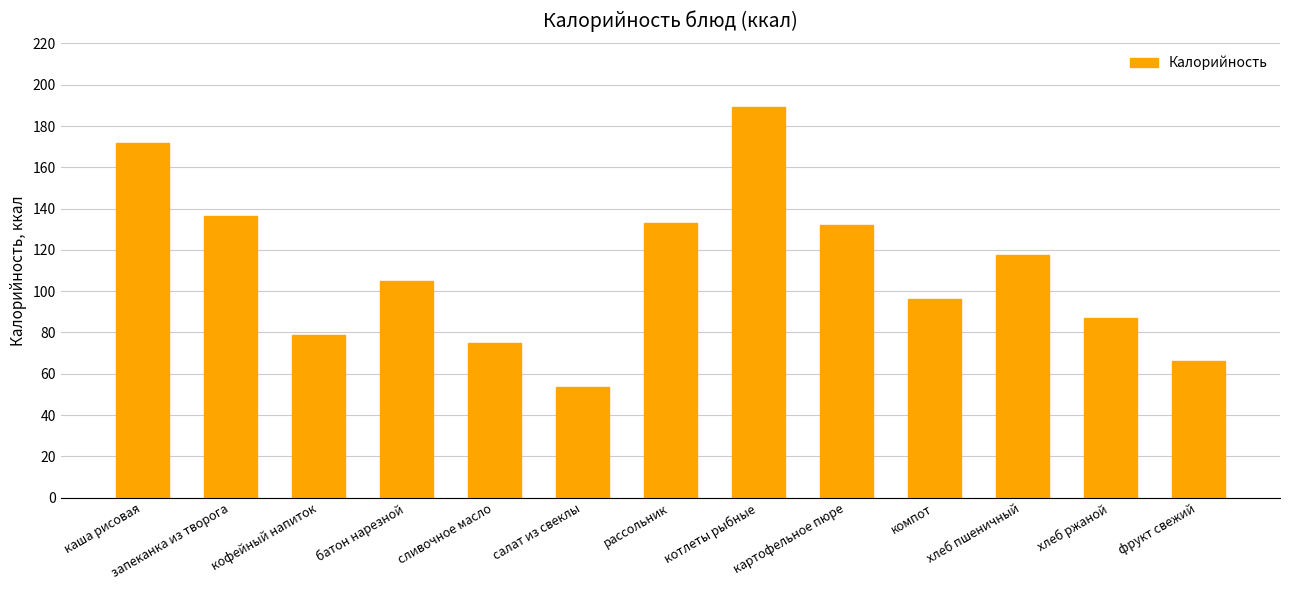

What is the ratio of the value at картофельное пюре to the value at рассольник?

1.0